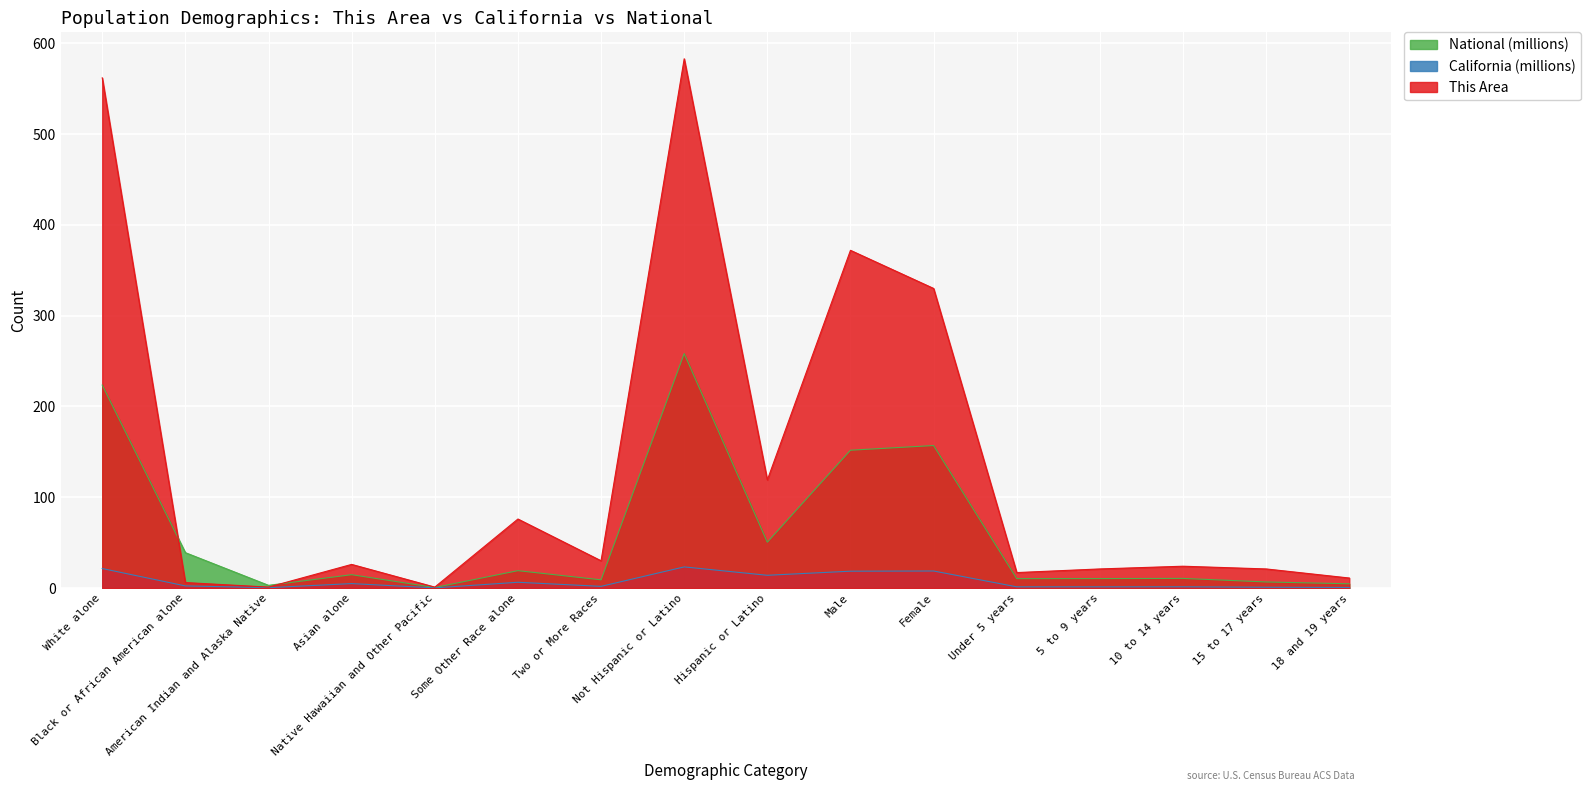

Rank the series at White alone from highest to lowest value.

This Area, National (millions), California (millions)